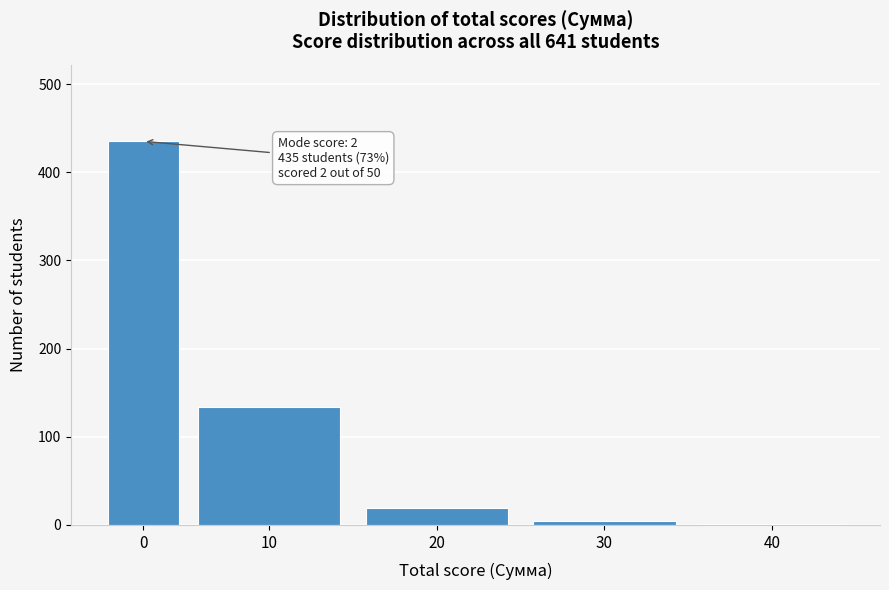

Reading left to right, extract all data points from this chart.

0=435	10=134	20=19	30=5	40=1